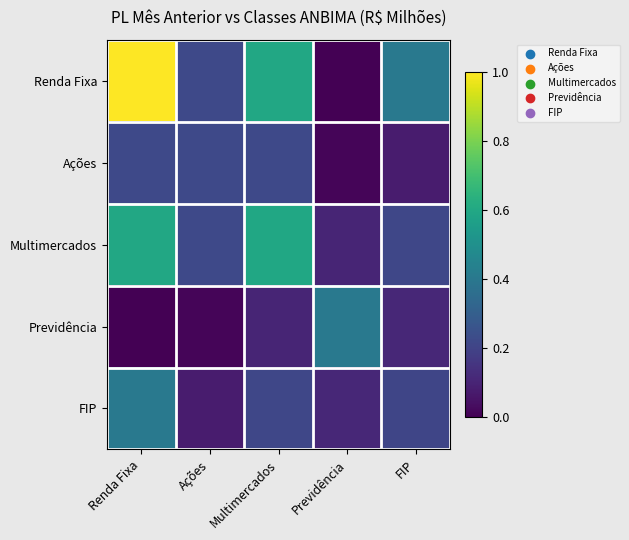

Which label corresponds to the smallest value in the chart?

Previdência